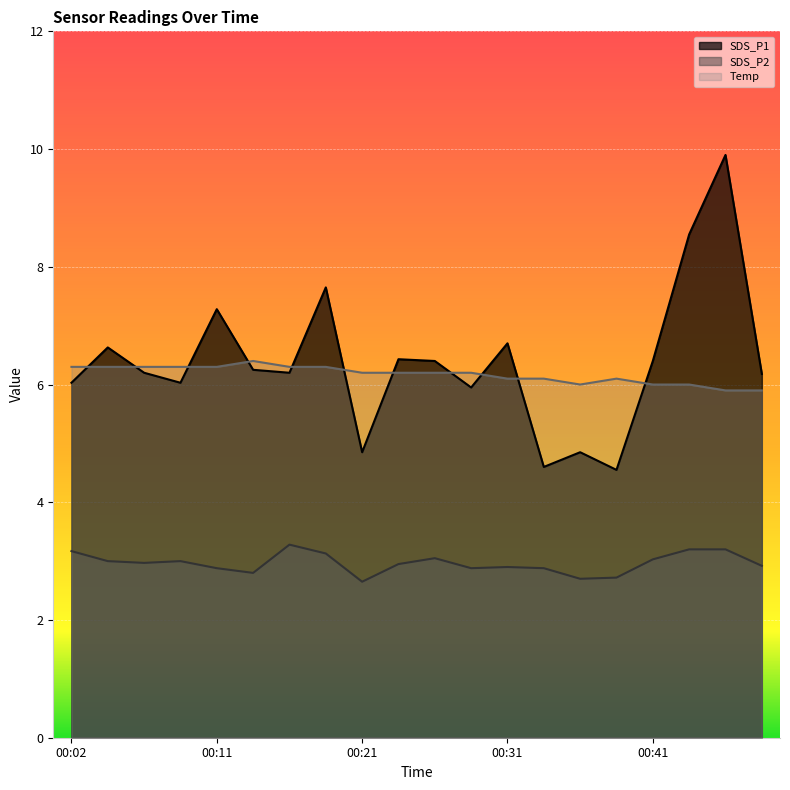

What is the average value of the Temp series?

6.2